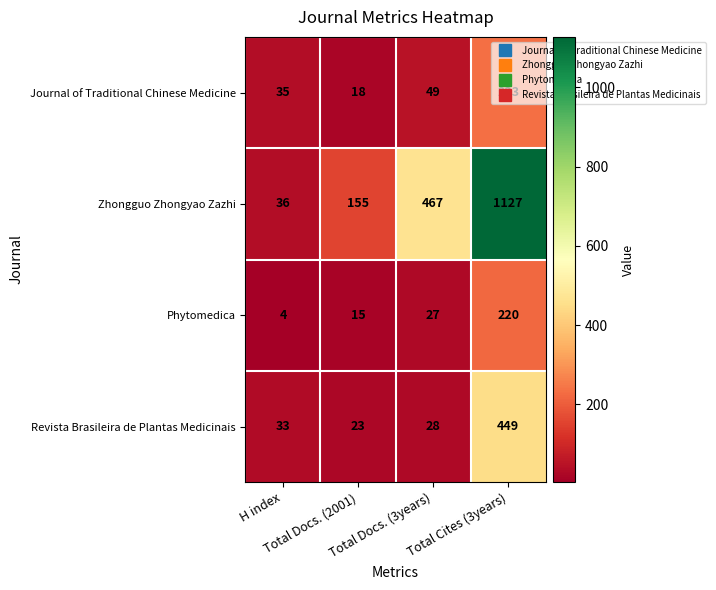

Count the Zhongguo Zhongyao Zazhi values in the range 155 to 1127.

3